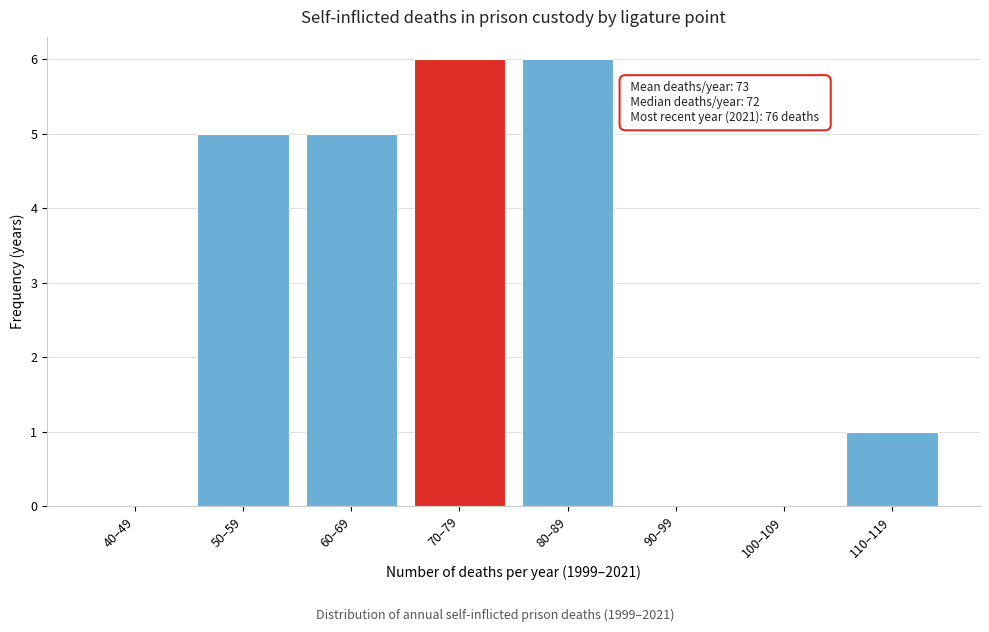

Reading left to right, extract all data points from this chart.

40–49=0	50–59=5	60–69=5	70–79=6	80–89=6	90–99=0	100–109=0	110–119=1